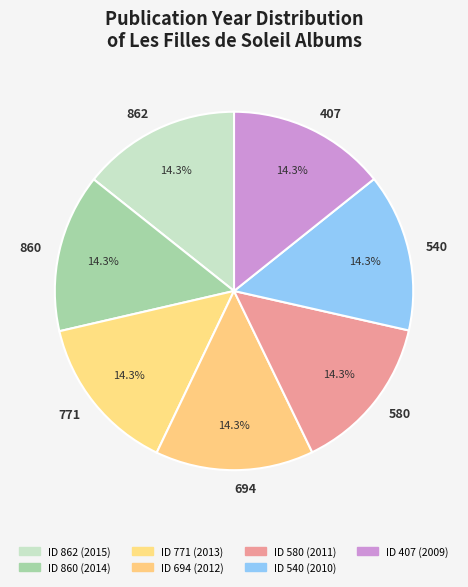

The 540 slice represents 14% of the pie. True or false?

True